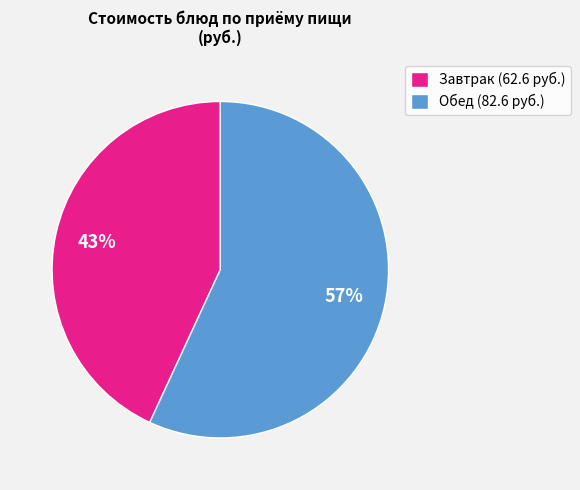

Which has a higher value, Завтрак (62.6 руб.) or Обед (82.6 руб.)?

Обед (82.6 руб.)